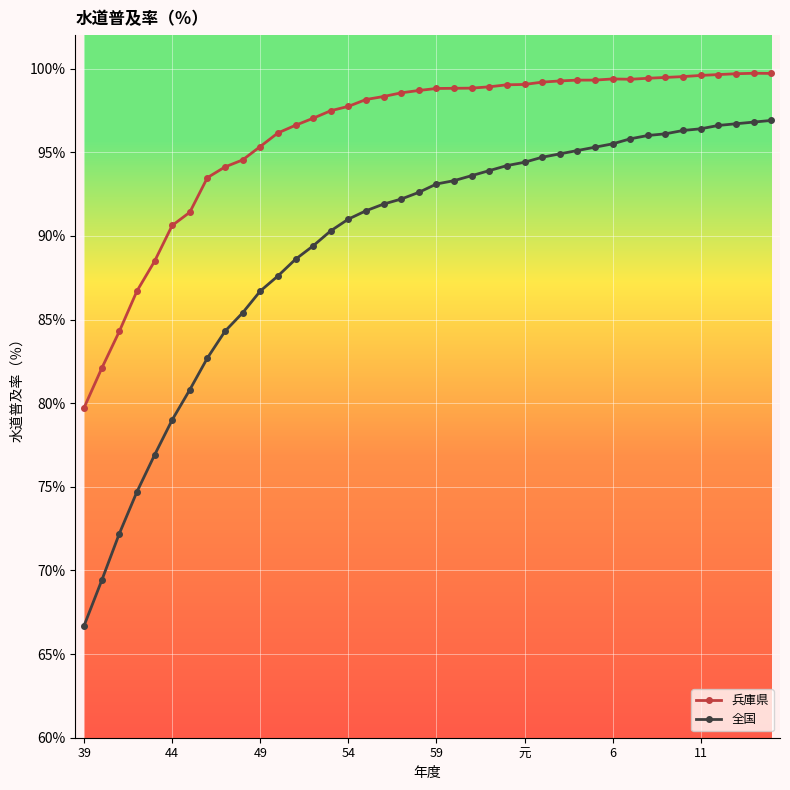

Count the number of data series in this chart.

2